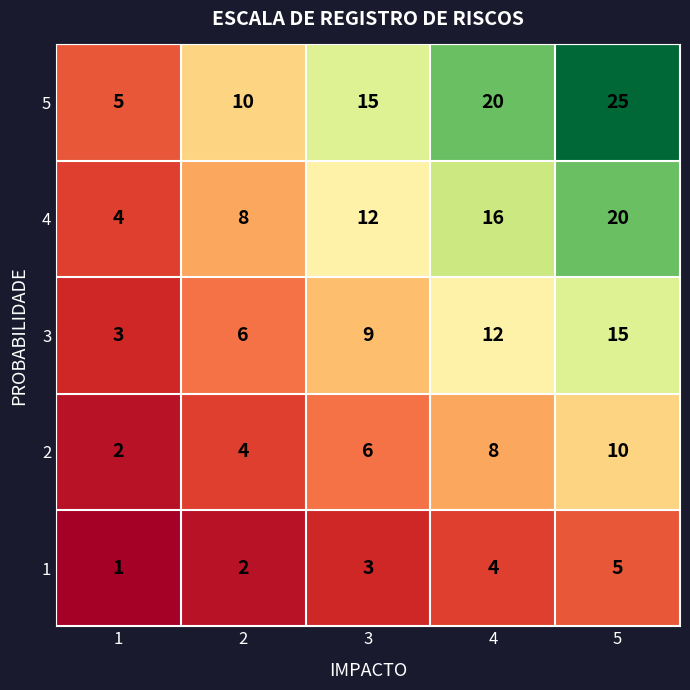

Which category has the lowest value across all series?

1